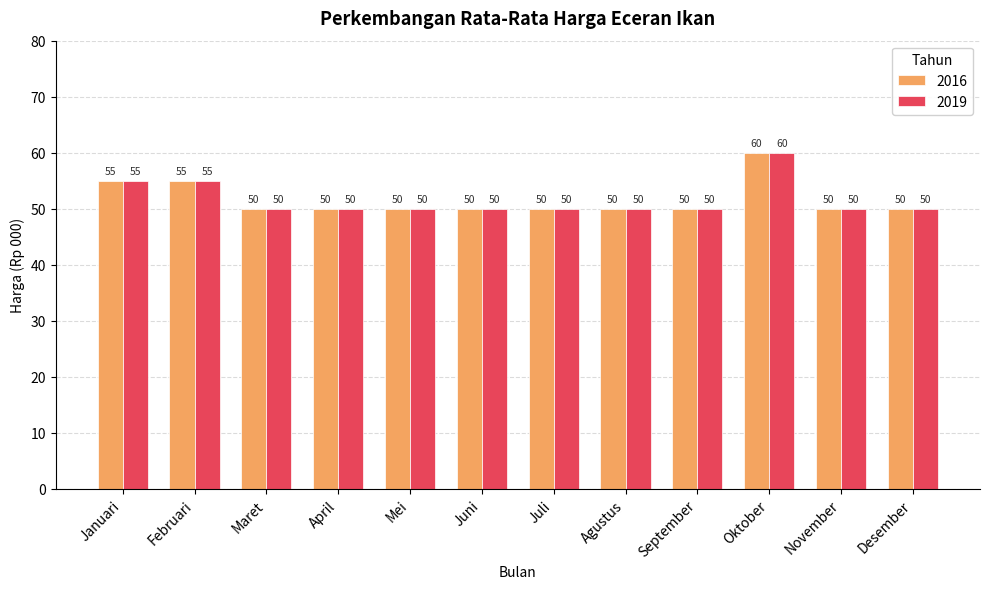

How many 2019 values are between 50 and 55?

11